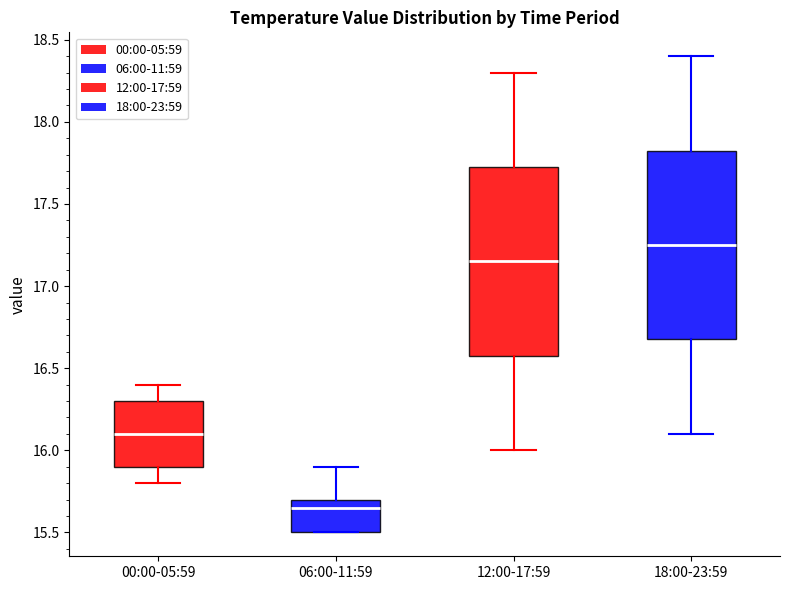

Which box's median line is the highest?

18:00-23:59